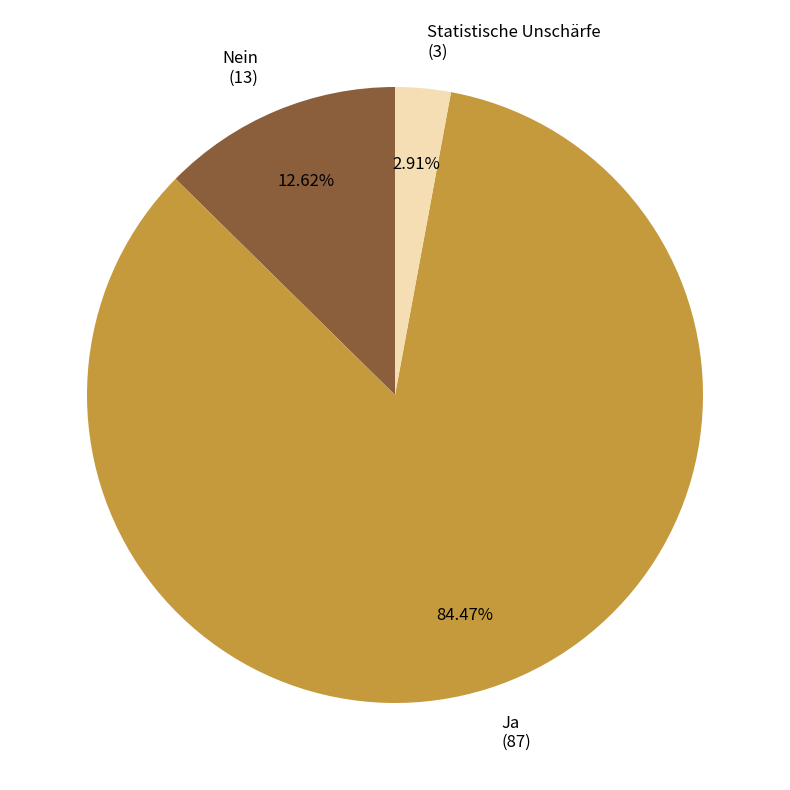

Does any single category account for the majority?

Yes